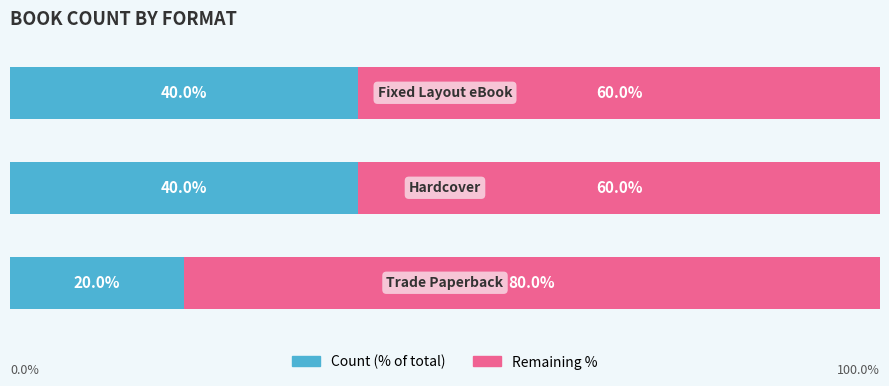

What are all the series names shown in the legend?

Count (% of total), Remaining %